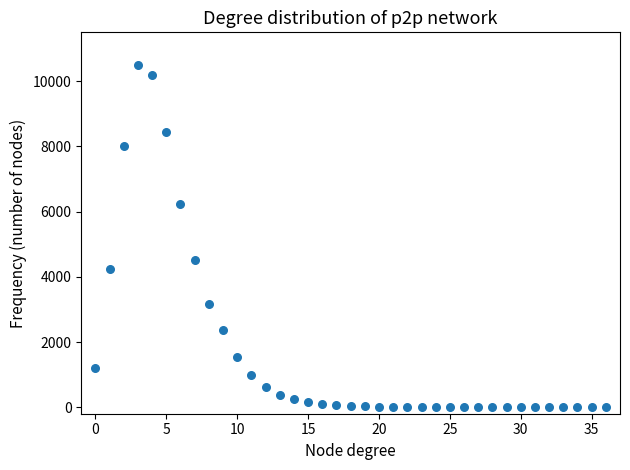

What is the range of Y values (max minus min)?

10488